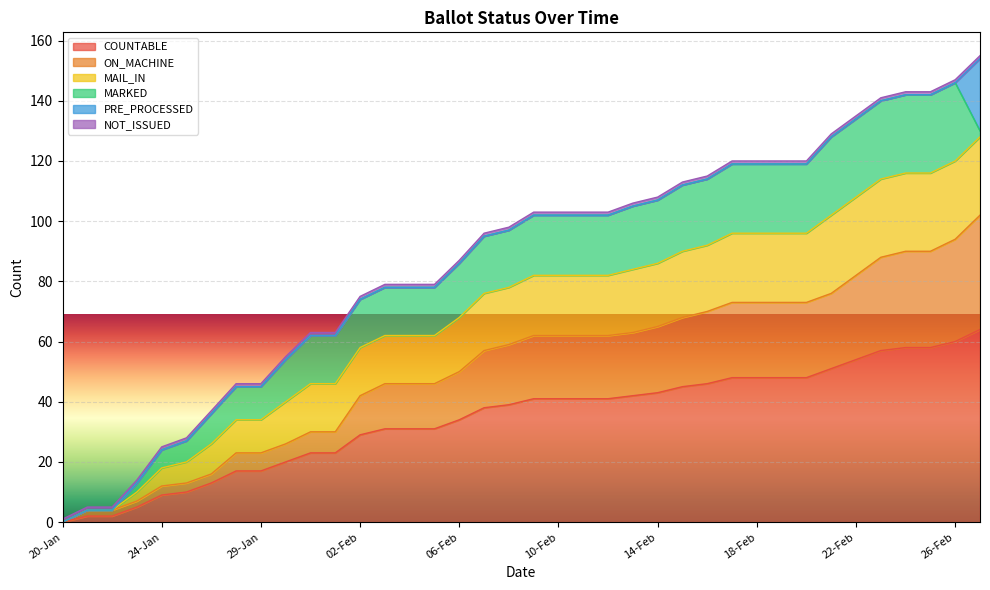

True or false: MAIL_IN and COUNTABLE cross at least once.

False